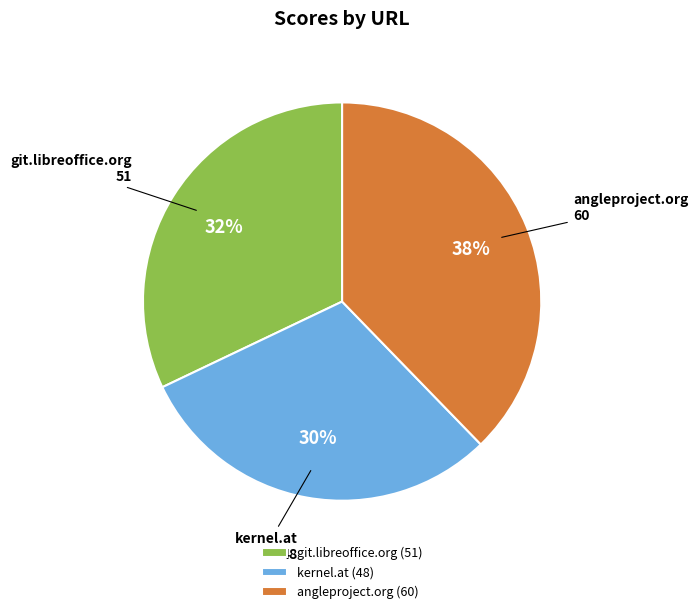

Do angleproject.org and git.libreoffice.org together represent more than half of the pie?

Yes